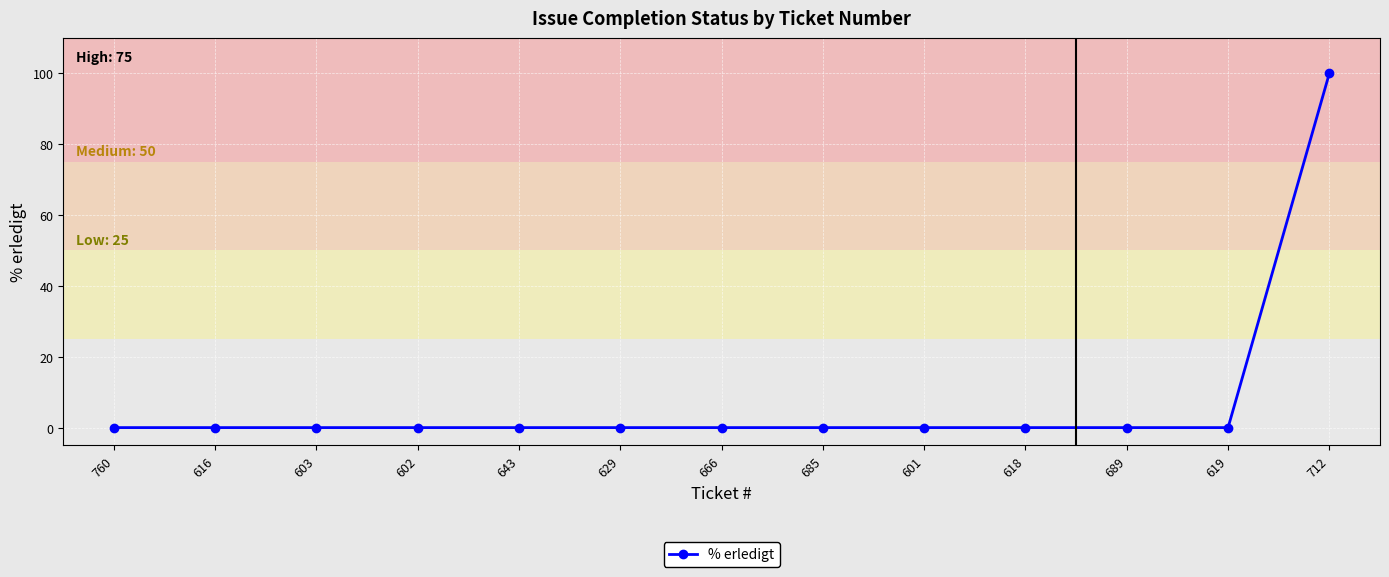

What is the sum of the values at 602 and 712?

100